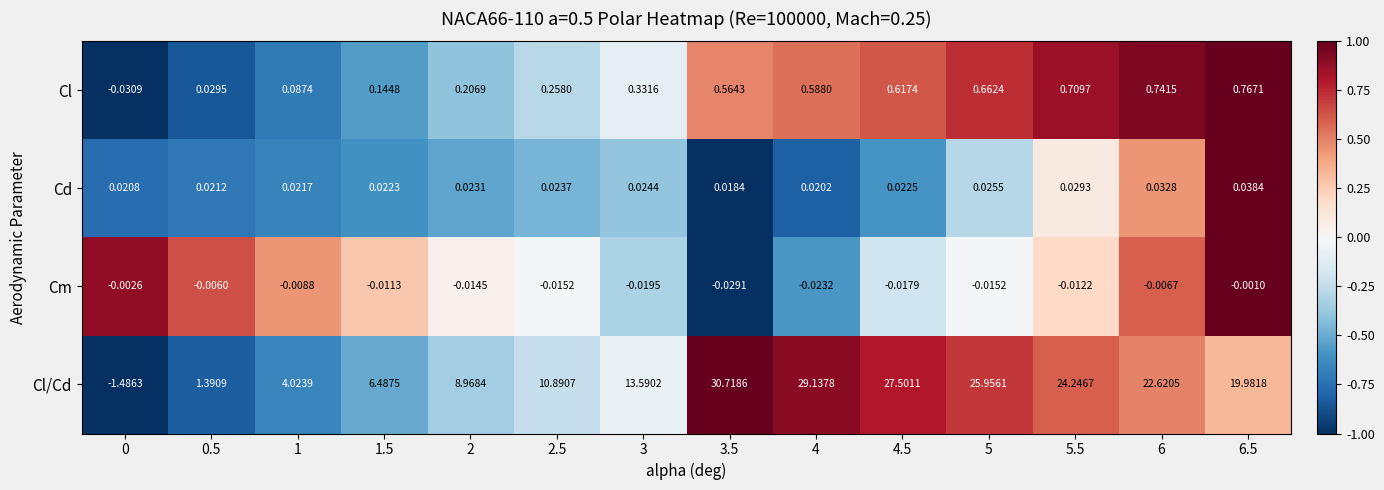

At 1.5, list the series in order from largest to smallest.

Cl/Cd, Cl, Cd, Cm